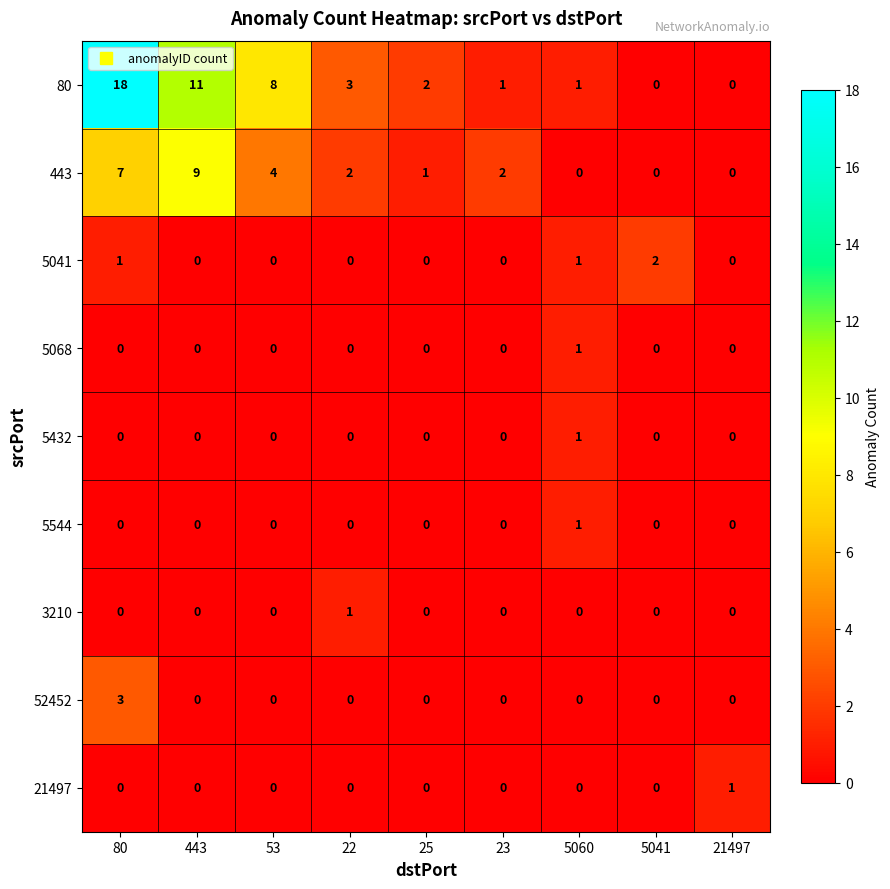

At which category is the sum across all series the highest?

80